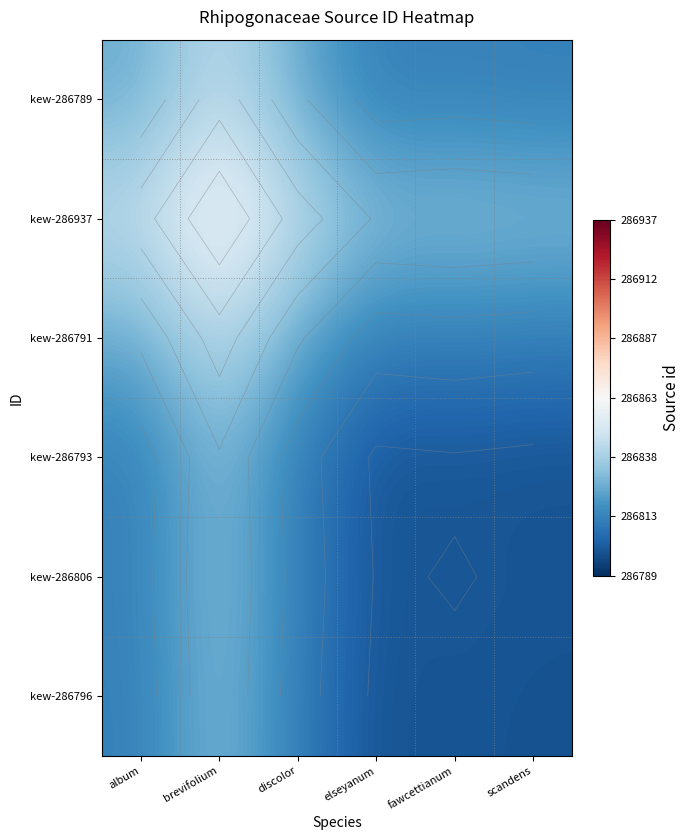

Rank the series at discolor from highest to lowest value.

kew-286937, kew-286789, kew-286791, kew-286806, kew-286793, kew-286796